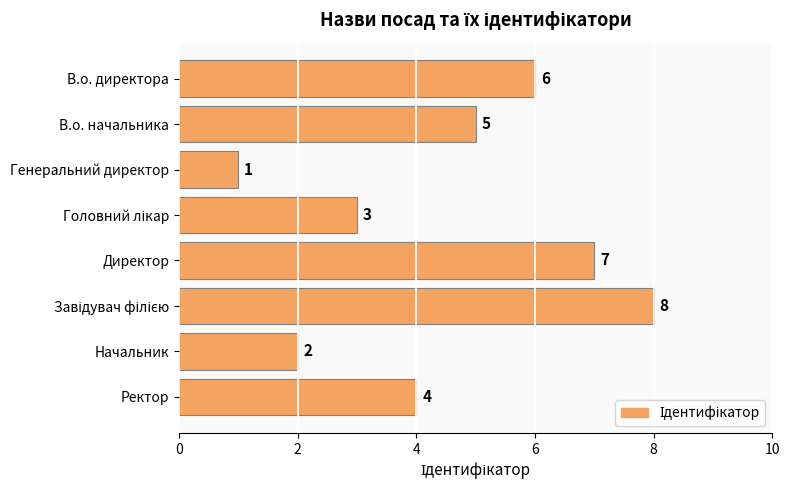

Which label corresponds to the smallest value in the chart?

Генеральний директор